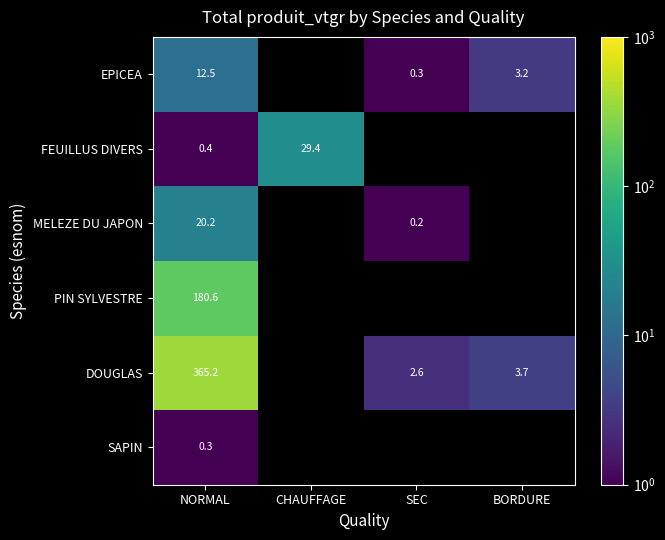

What value does the SAPIN series have at NORMAL?

0.3